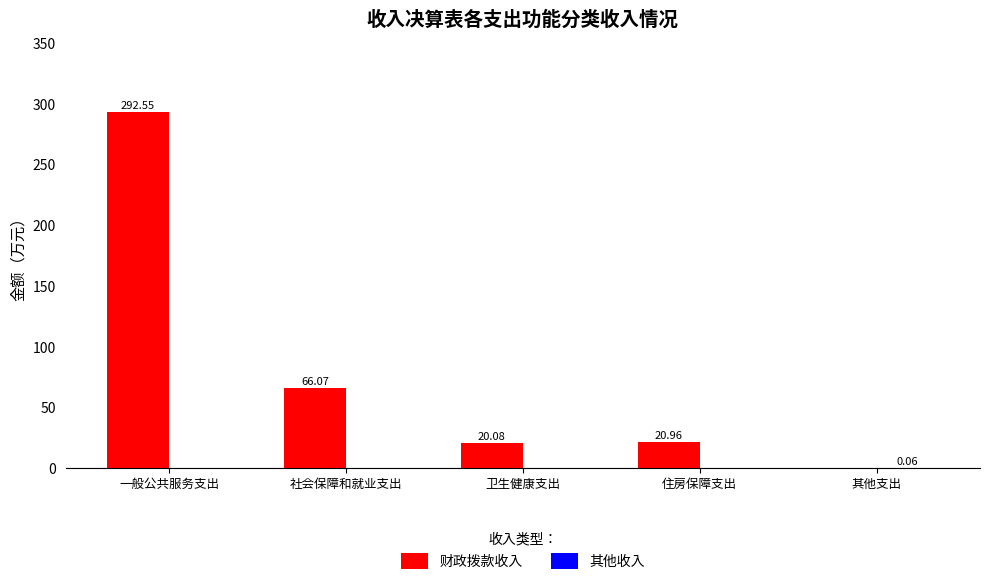

Is it true that 财政拨款收入 equals 66.1 at 社会保障和就业支出?

True